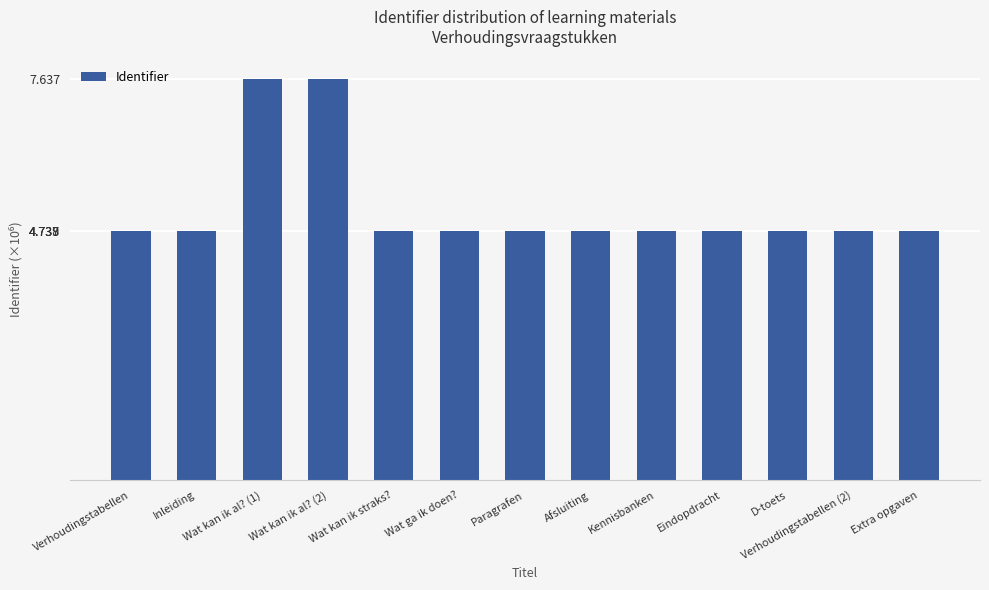

Does the chart contain any negative values?

No